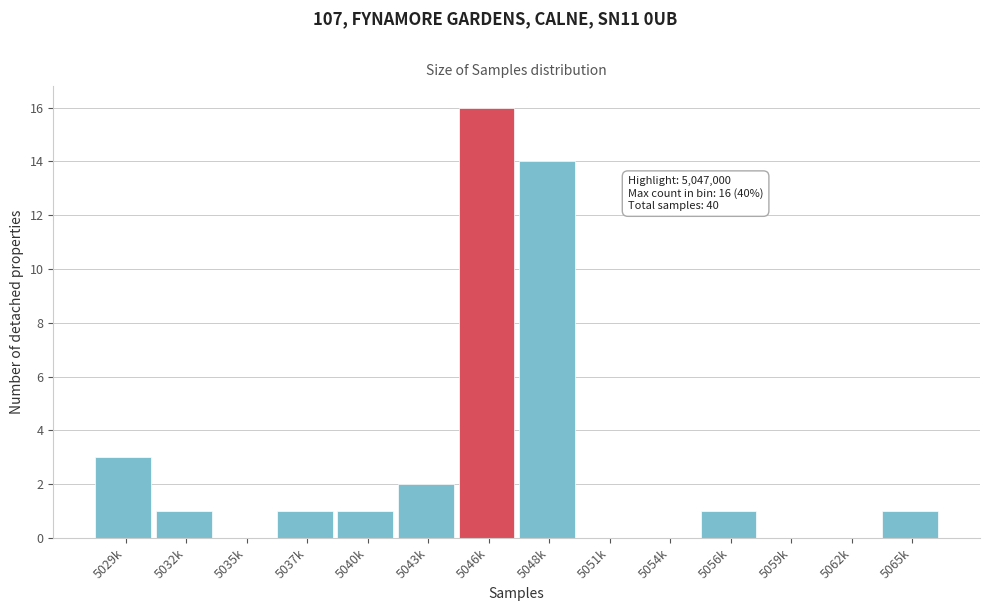

At which label is the value closest to 8?

5029k